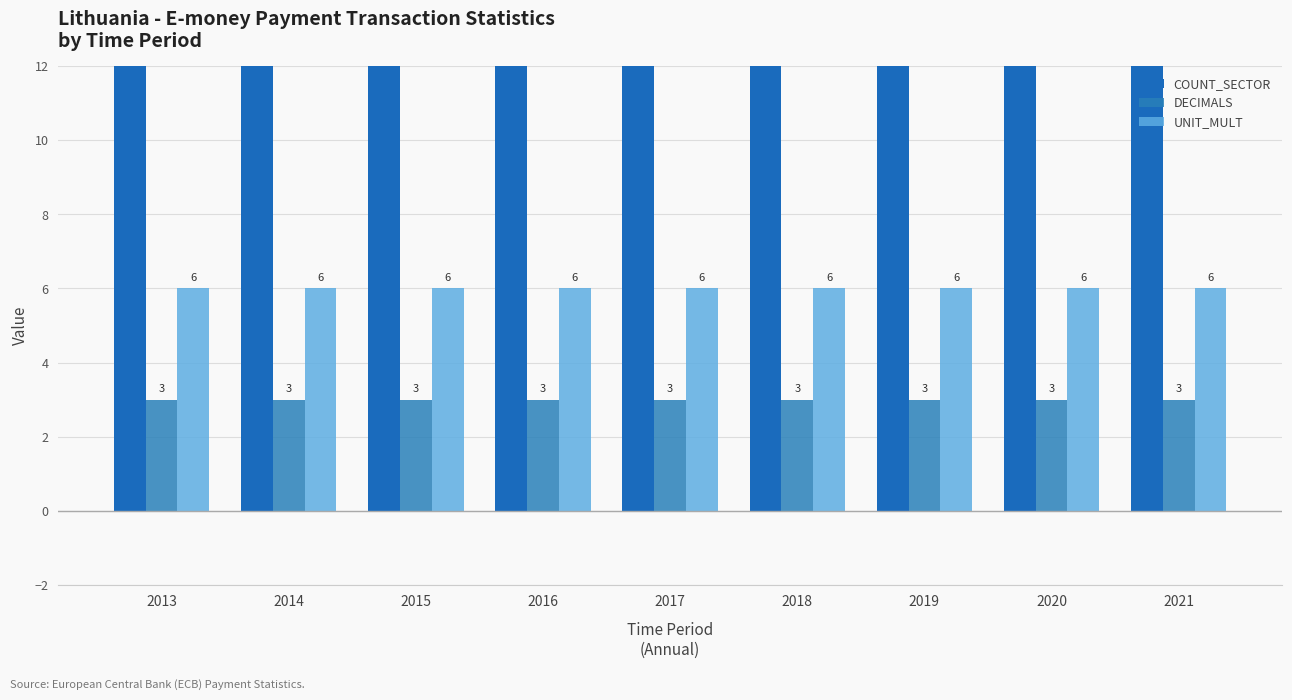

What value does the UNIT_MULT series have at 2018?

6